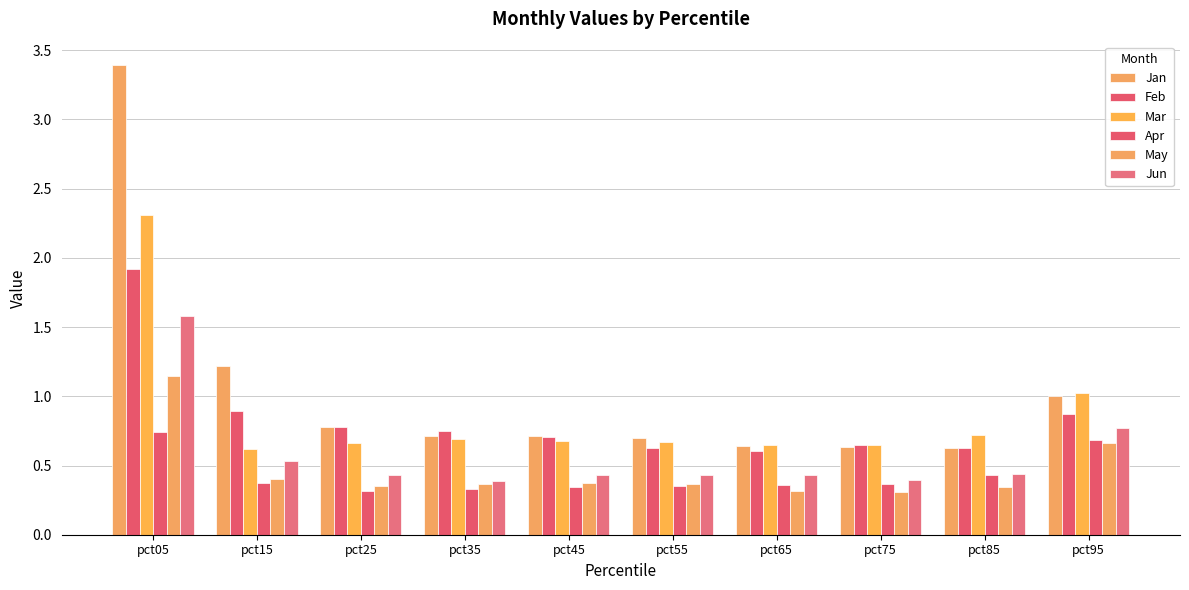

Count the number of data series in this chart.

6